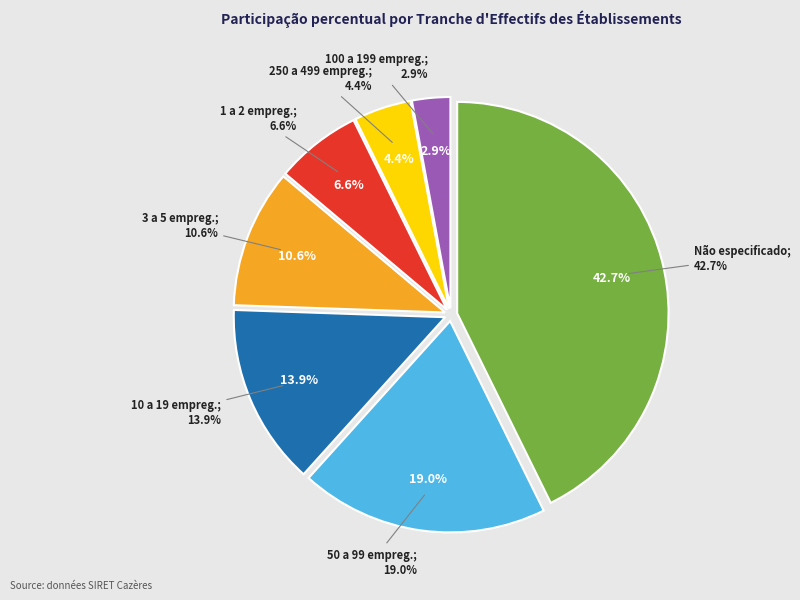

The 32 slice represents 19% of the pie. True or false?

False